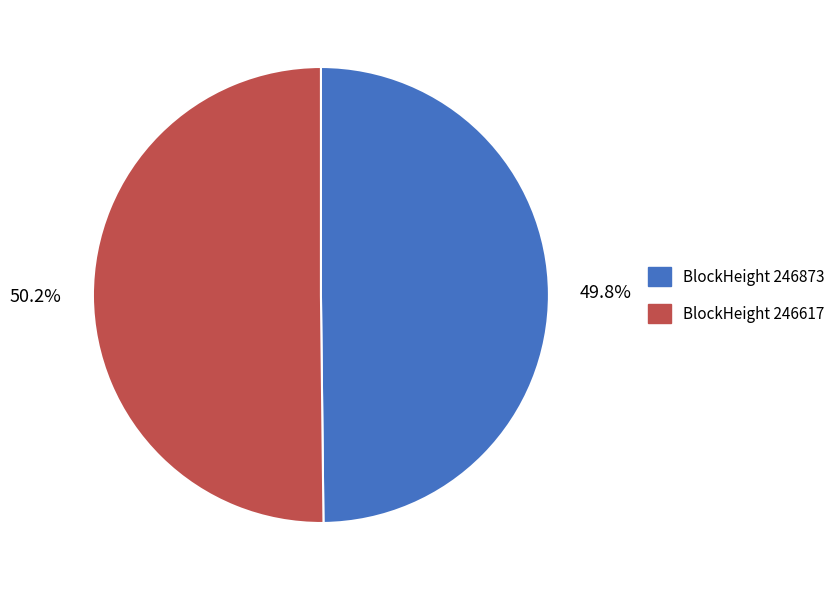

How many segments does this pie chart have?

2